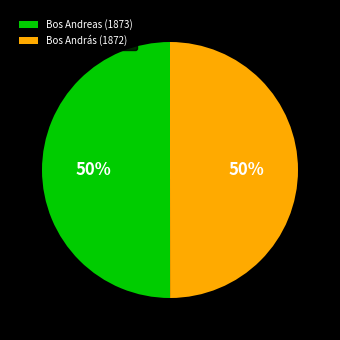

How many segments does this pie chart have?

2